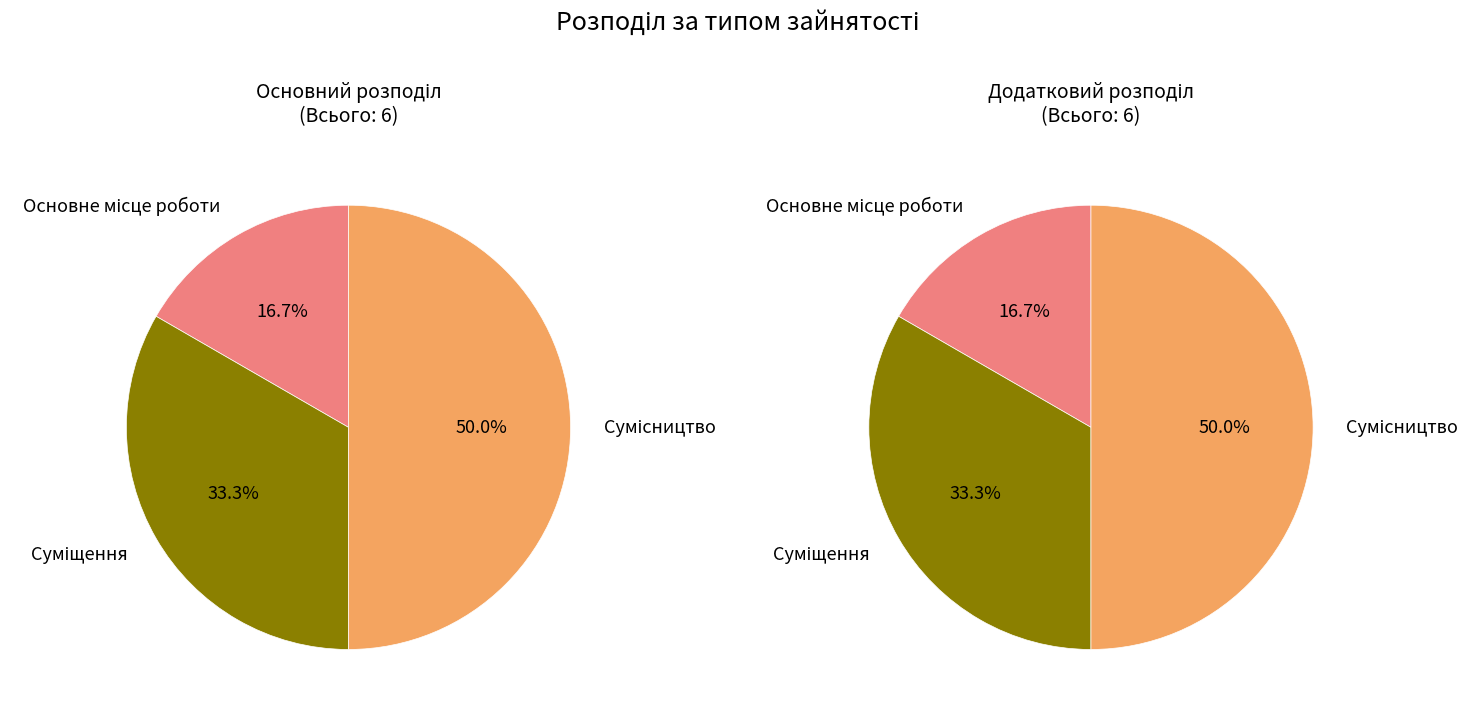

Which has a higher value, Основне місце роботи or Сумісництво?

Сумісництво